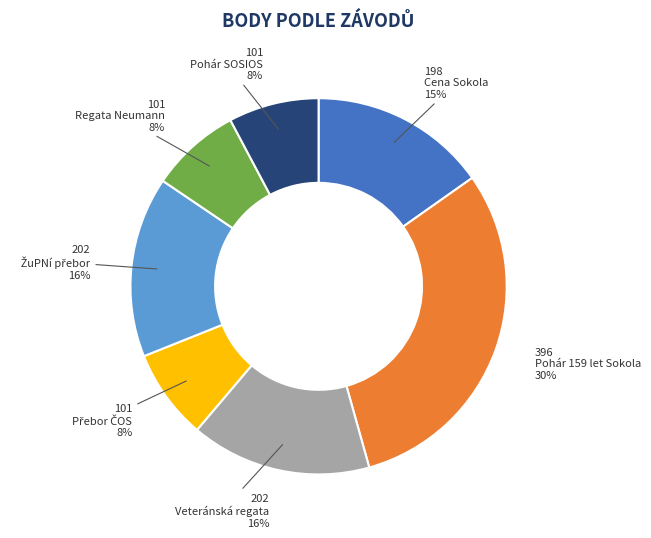

Which category has the biggest portion of the pie?

Pohár 159 let Sokola